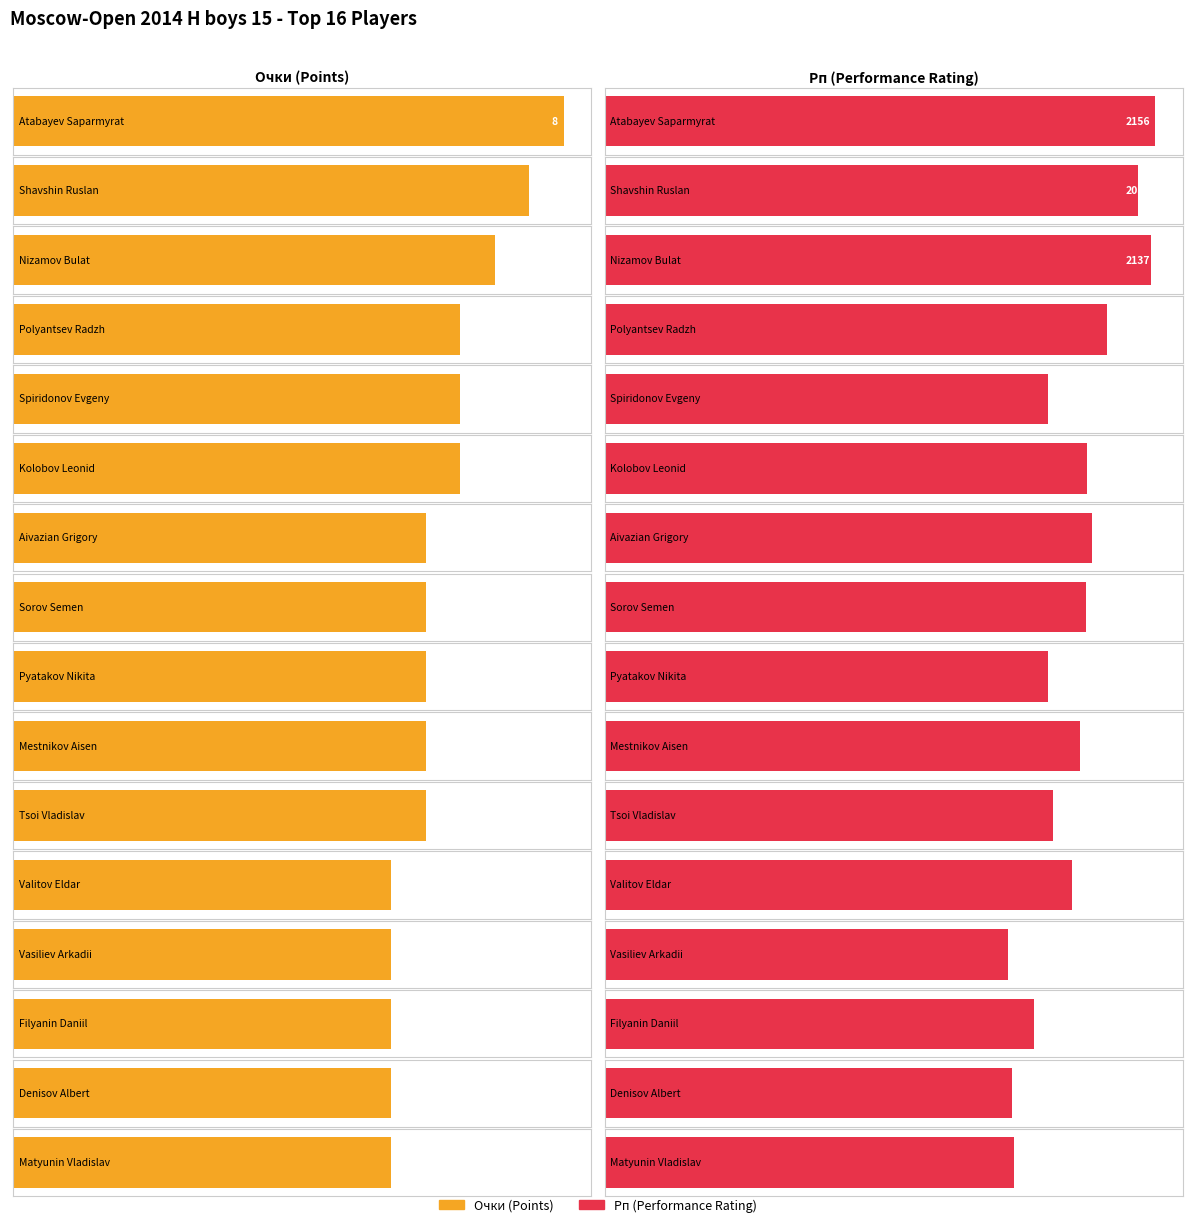

What is the label of the 13th bar from the right?

Polyantsev Radzh